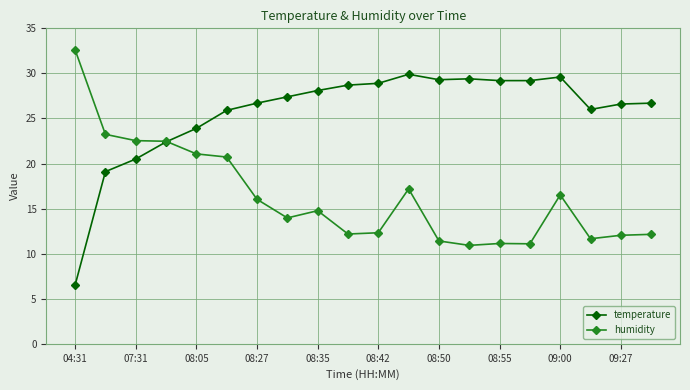

What is the value of the humidity point at the 20th from the left?

12.1